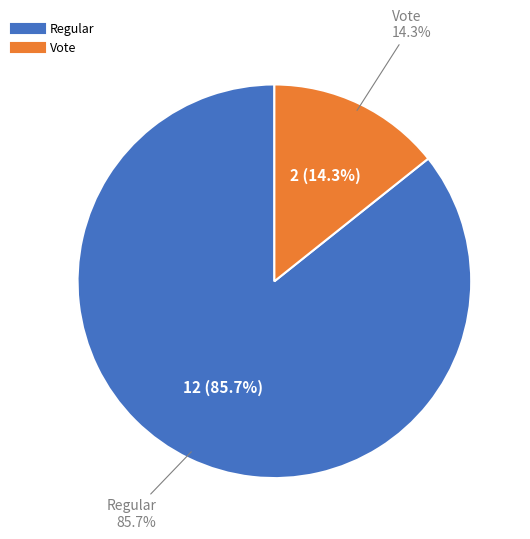

To the nearest percent, what is the combined percentage of Regular and Vote?

100%